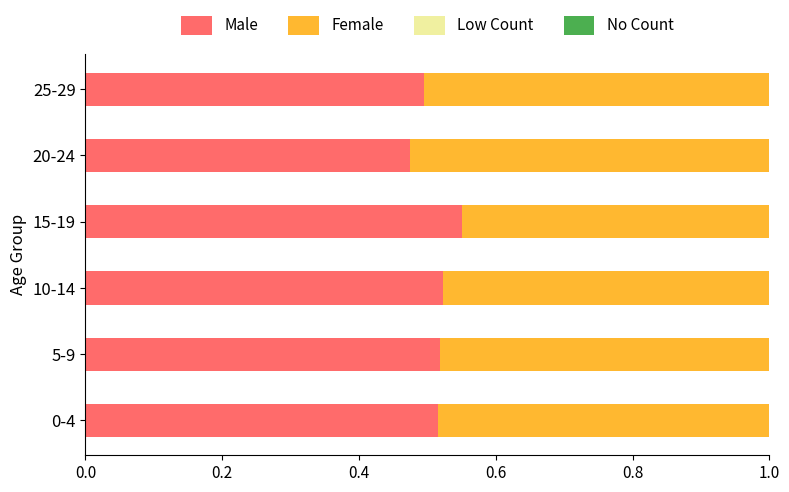

What is the total value across all series at 0-4?

1.0